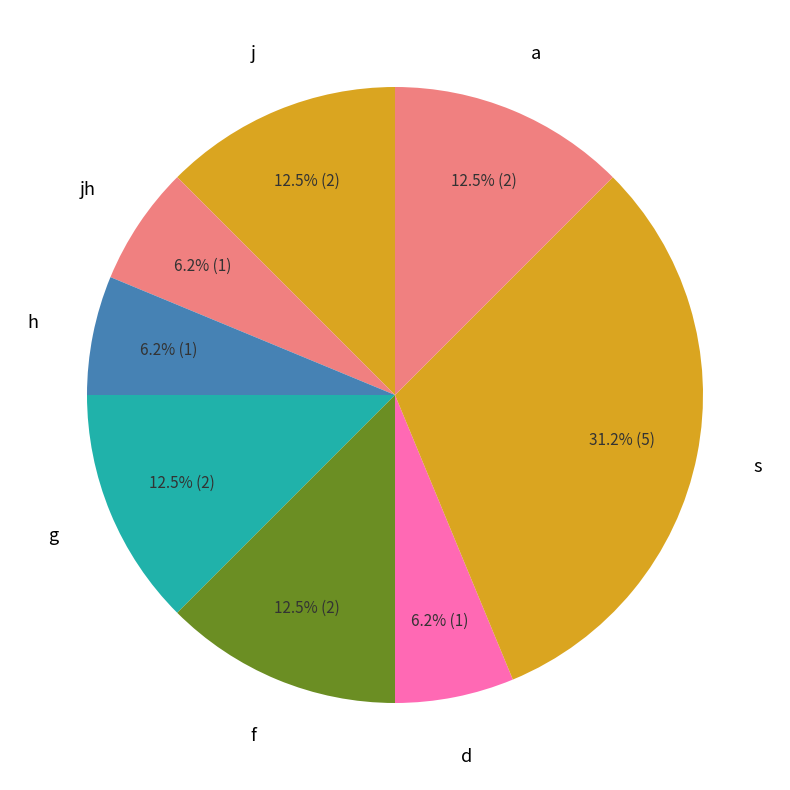

How many segments does this pie chart have?

8